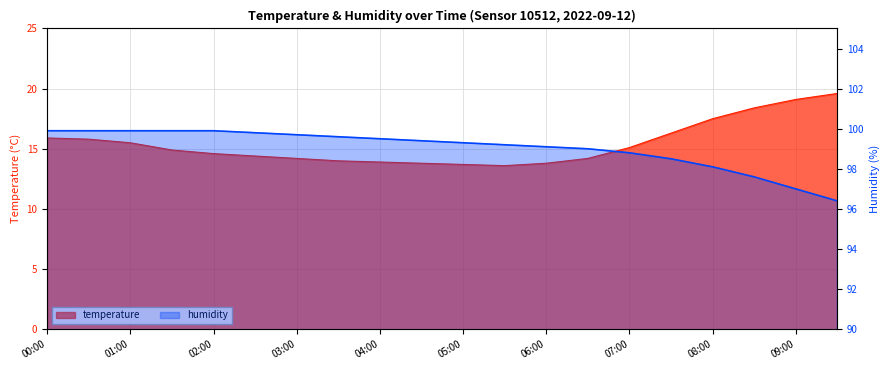

What is the label of the 15th point from the right?

02:30